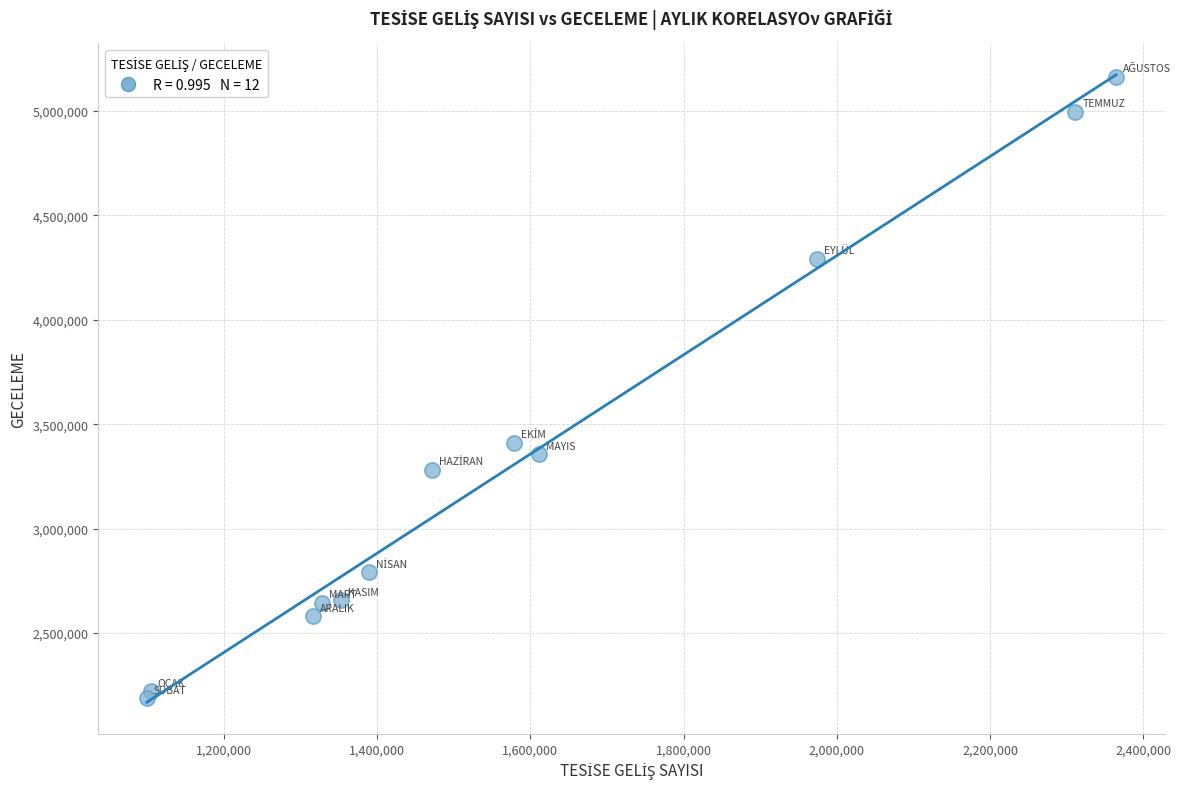

What Y value in the scatter plot is closest to 3674918?

3411995